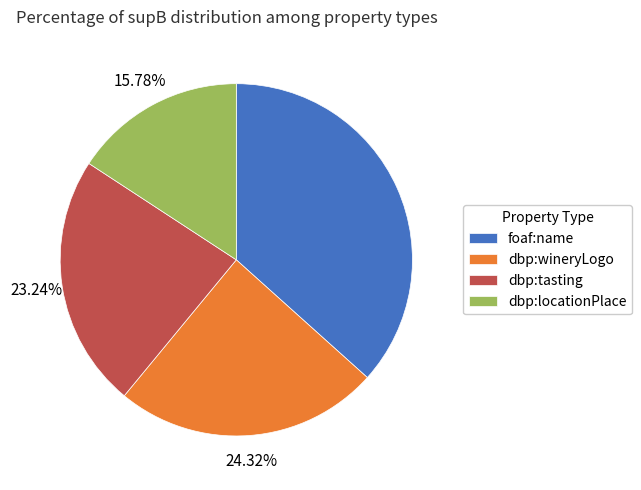

What percentage do foaf:name and dbp:wineryLogo together represent?

61.0%